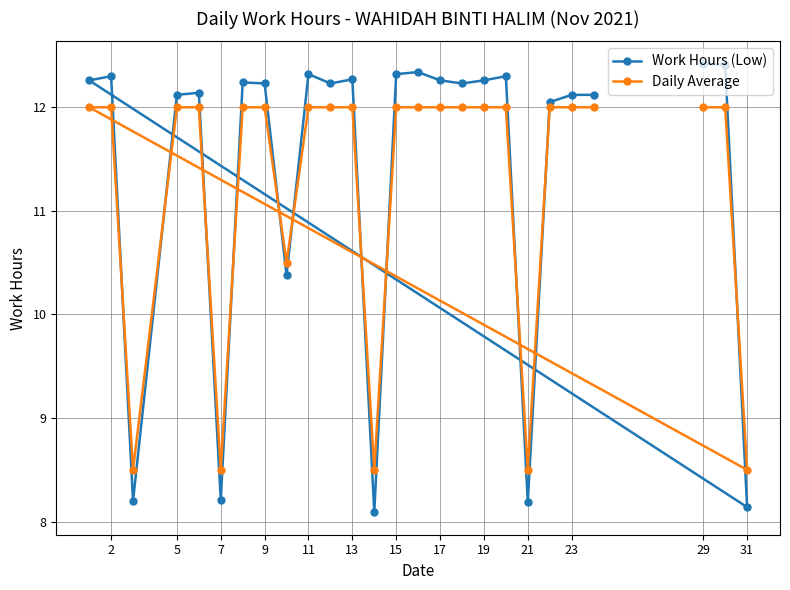

Rank the series by their average value, from highest to lowest.

Work Hours (Low), Daily Average